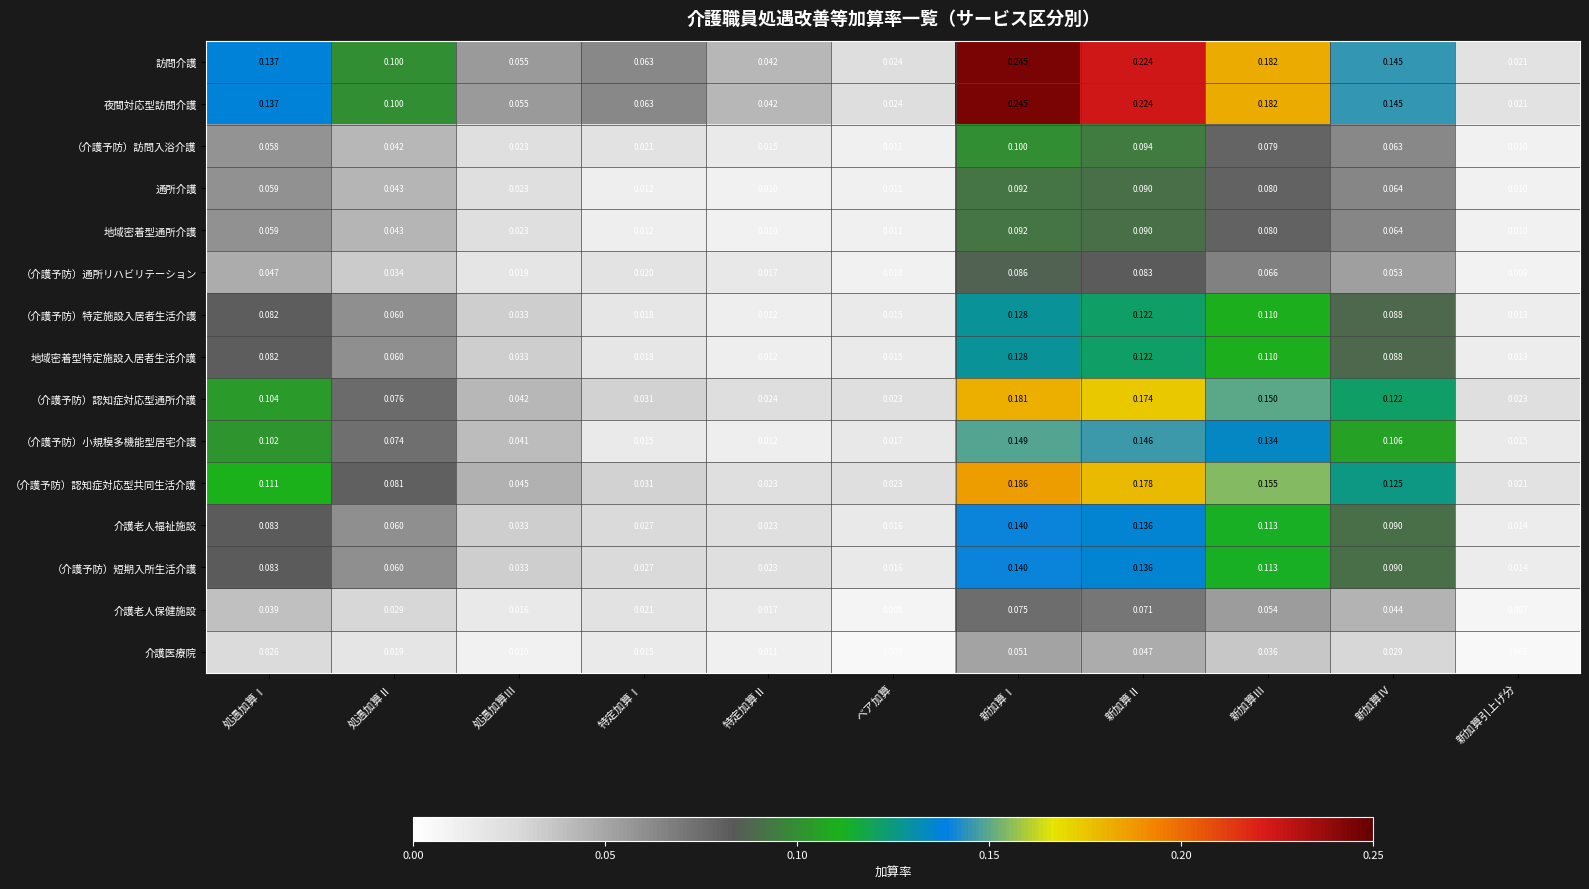

At which category does the chart reach its peak across all series?

新加算Ⅰ